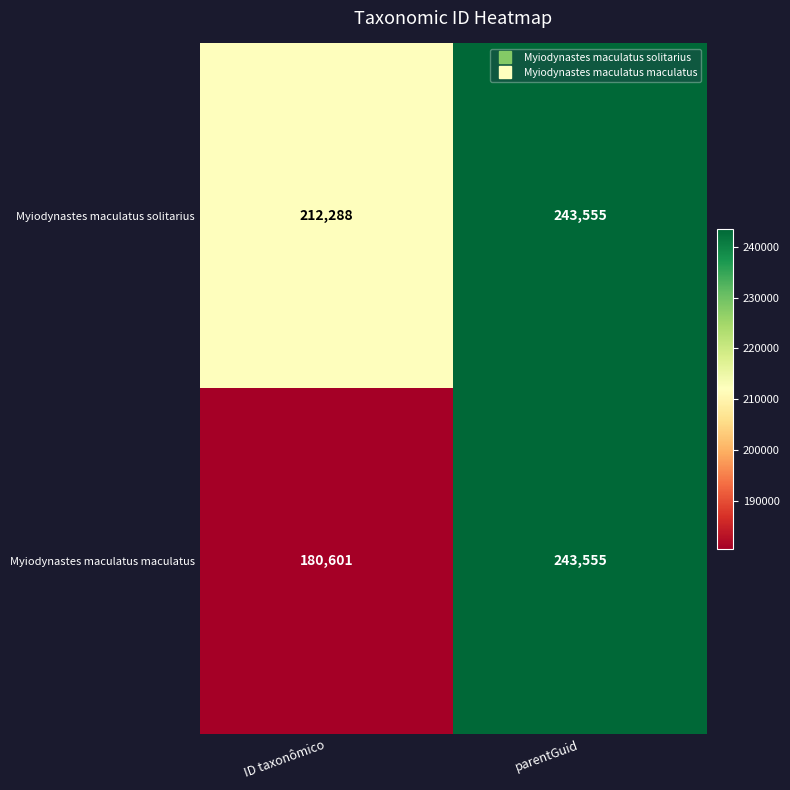

What is the difference between the highest and lowest values at ID taxonômico?

31687